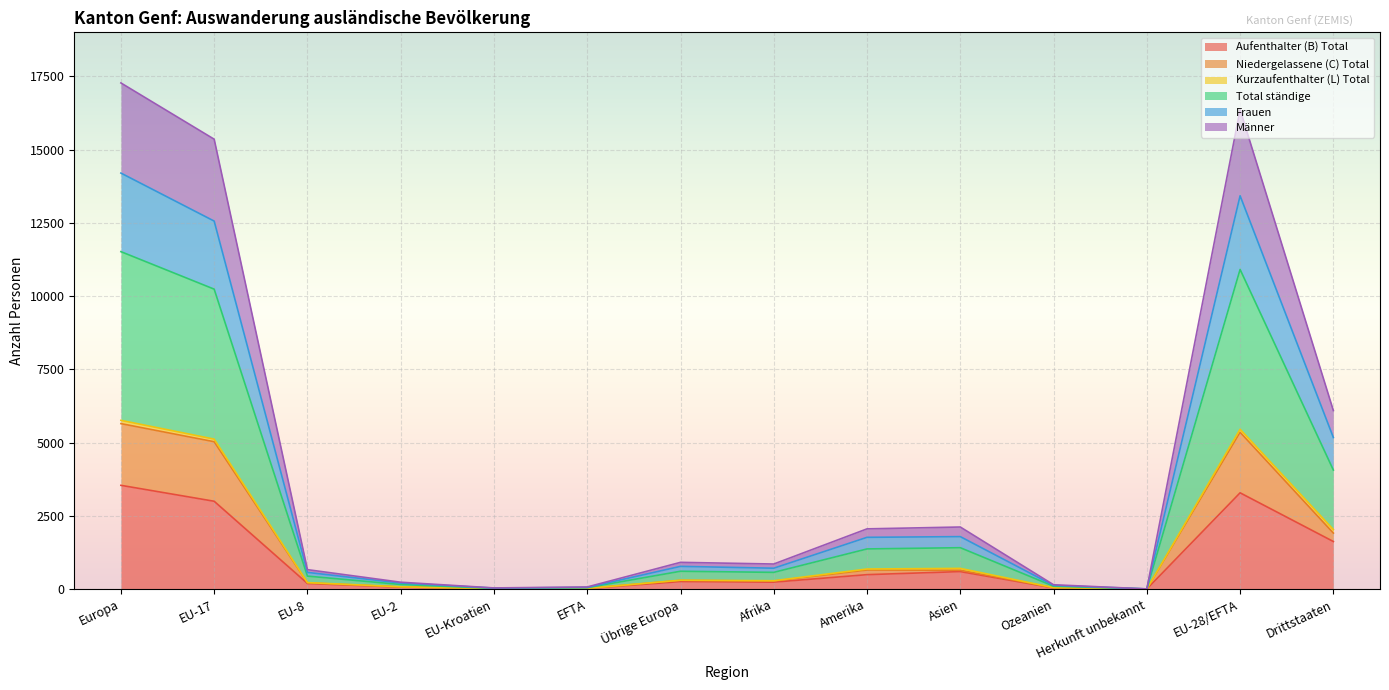

What position from the left is Europa?

1